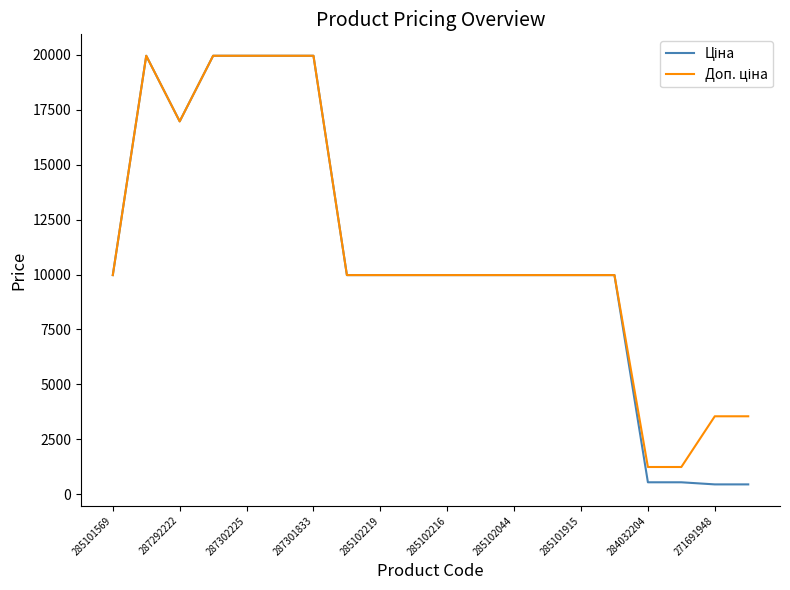

Does the chart have visible grid lines?

No